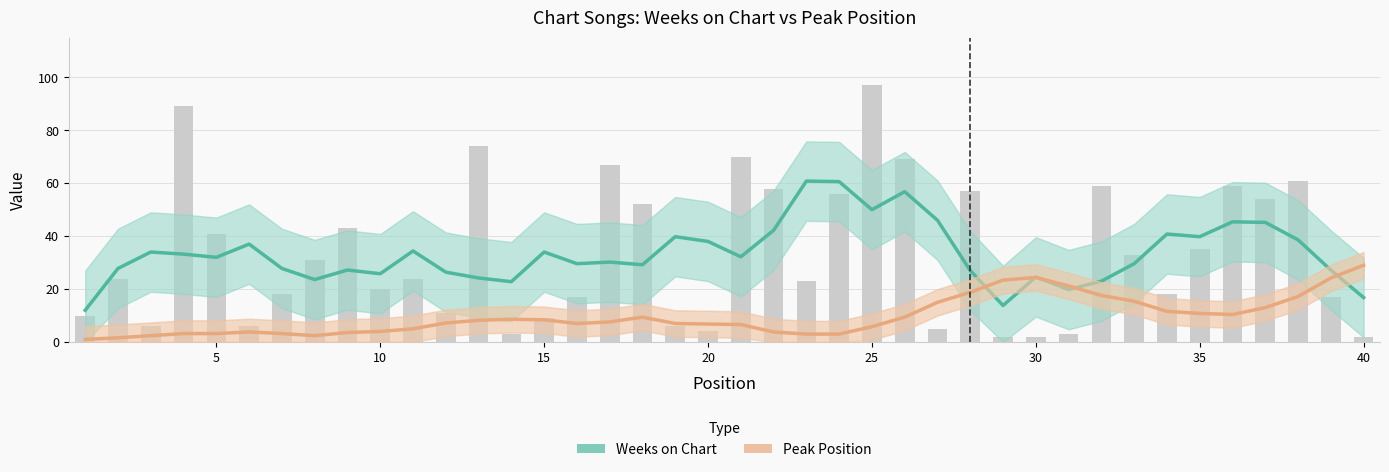

What is the difference between the maximum and minimum values in the Weeks on Chart series?

48.8